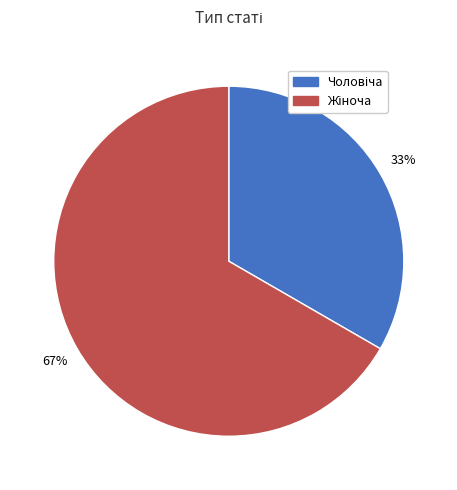

Is there a majority slice in this chart?

Yes